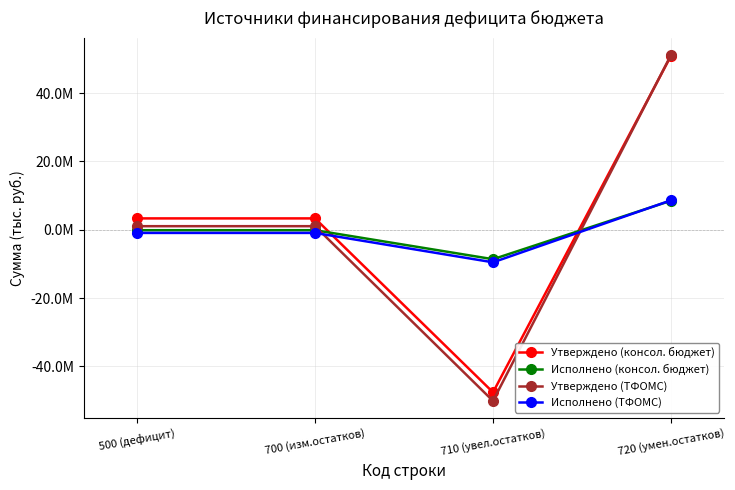

The Утверждено (консол. бюджет) series shows -32216932.1 at 710 (увел.остатков). True or false?

False